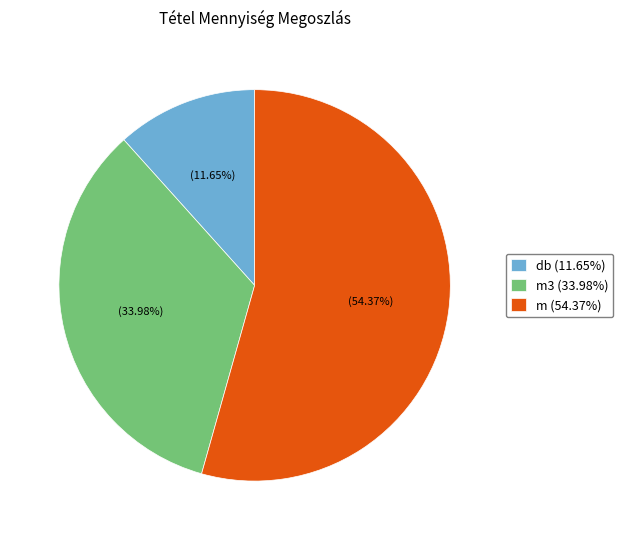

Combined, do m (54.37%) and m3 (33.98%) account for over 50%?

Yes